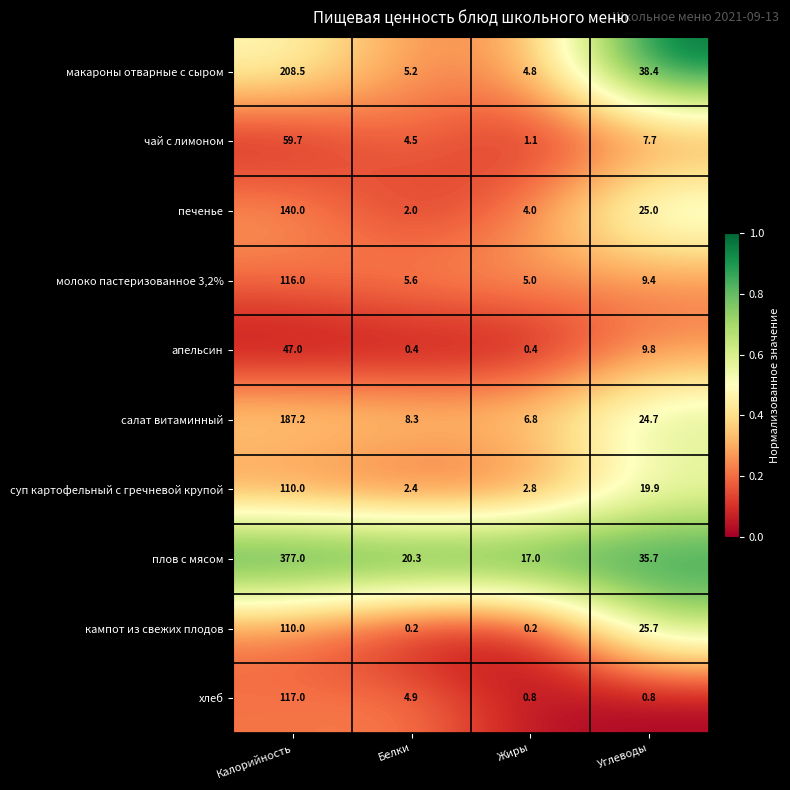

Count the number of categories in the chart.

4